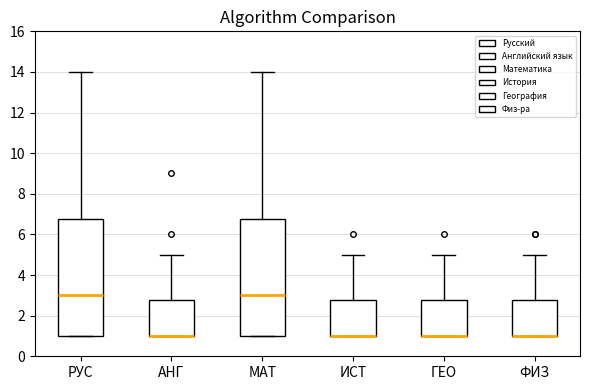

Reading left to right, read every box against the y-axis: the position of its median line, the range the box covers, and the ends of its whiskers. The values are not printed on the chart, so give them approximately, as read against the axis.

РУС: median 3.0, box 1.0 to 6.8, whiskers 1.0 to 14.0
АНГ: median 1.0 (drawn on the box's lower edge), box 1.0 to 2.8, whiskers 1.0 to 5.0
МАТ: median 3.0, box 1.0 to 6.8, whiskers 1.0 to 14.0
ИСТ: median 1.0 (drawn on the box's lower edge), box 1.0 to 2.8, whiskers 1.0 to 5.0
ГЕО: median 1.0 (drawn on the box's lower edge), box 1.0 to 2.8, whiskers 1.0 to 5.0
ФИЗ: median 1.0 (drawn on the box's lower edge), box 1.0 to 2.8, whiskers 1.0 to 5.0